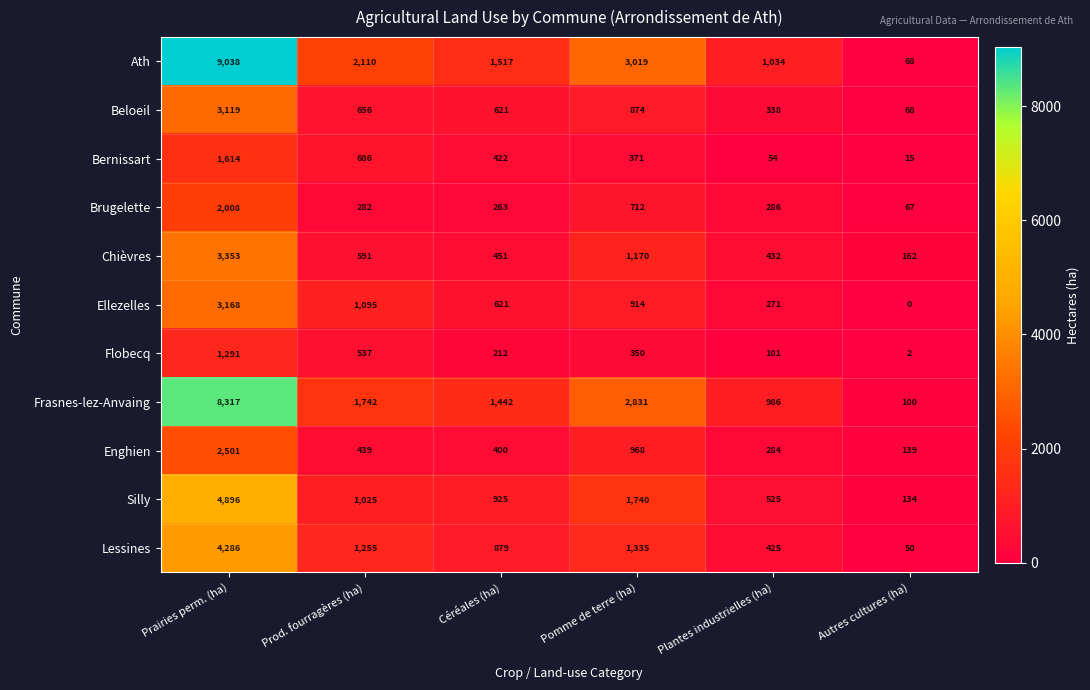

Is it true that Lessines equals 1687 at Prod. fourragères (ha)?

False